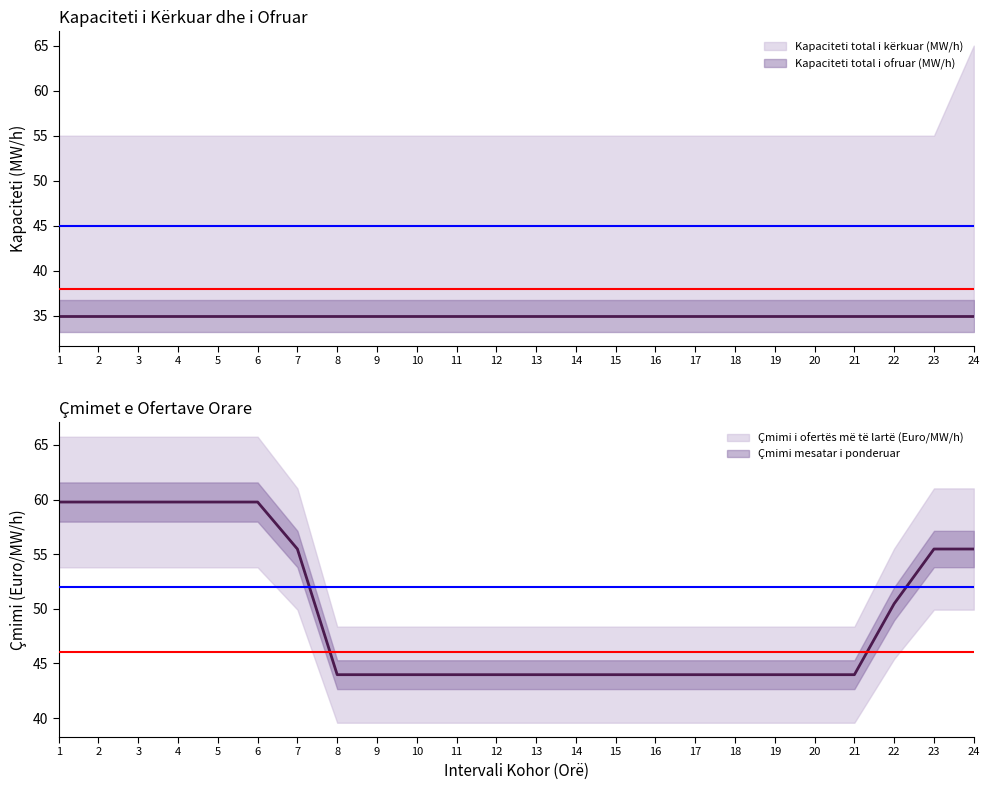

What is the maximum value for Kapaciteti total i kërkuar (MW/h)?

65.0